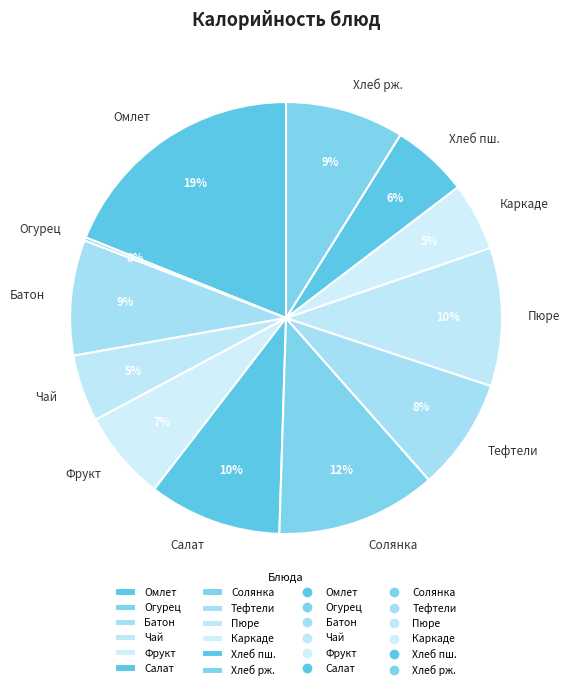

Is Фрукт the majority of the pie?

No